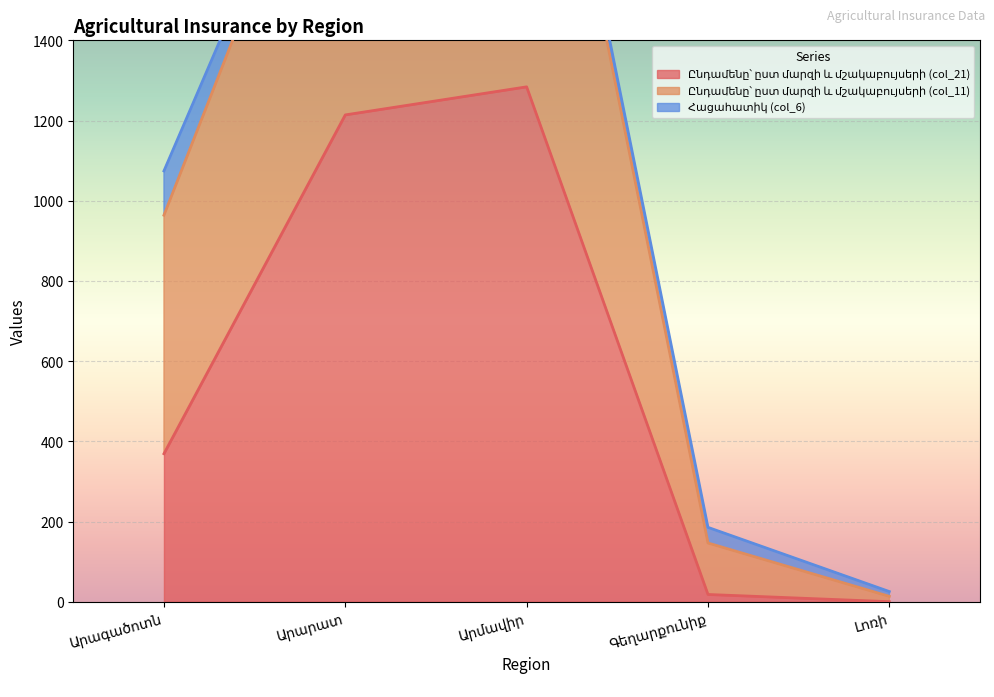

What is the difference between the maximum and minimum values in the Ընդամենը՝ ըստ մարզի և մշակաբույսերի (col_11) series?

2401.7